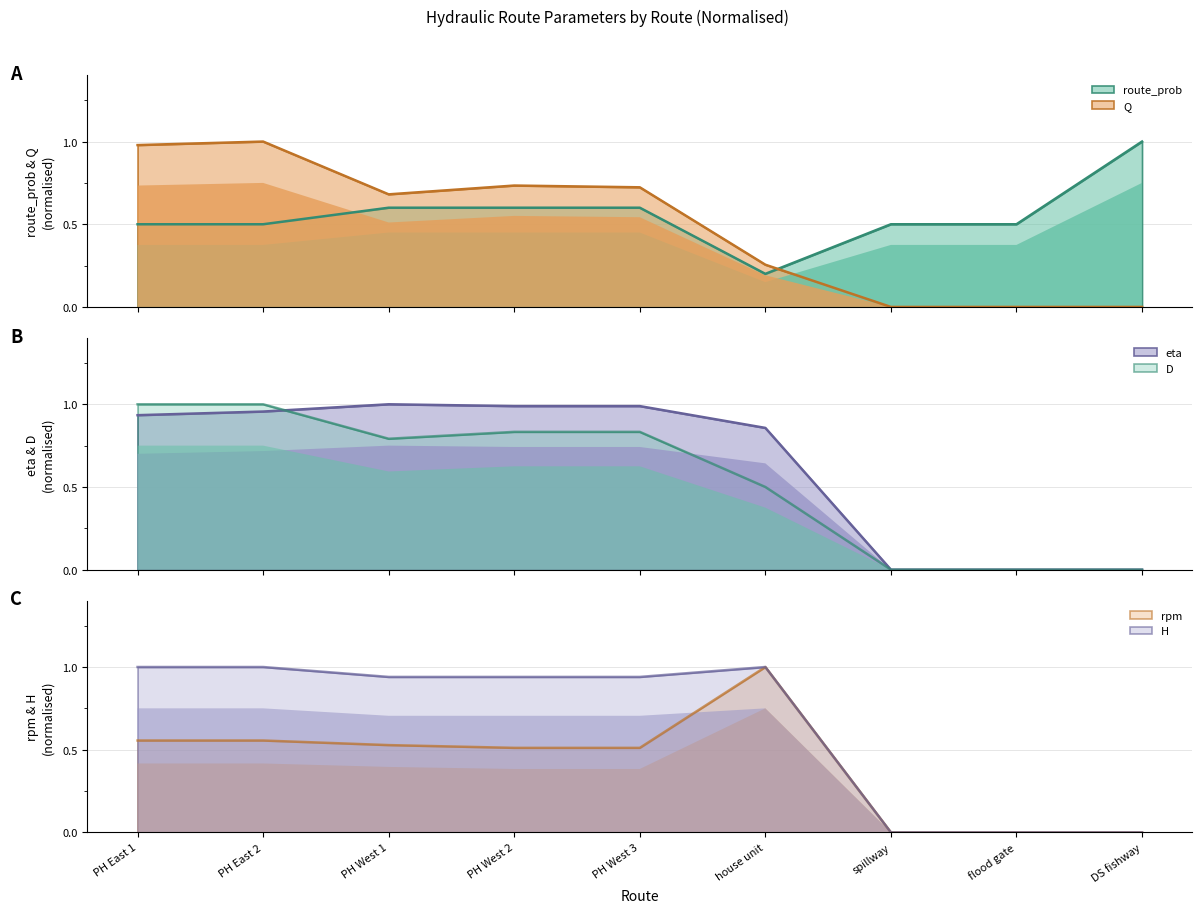

Which series has the largest range (max minus min)?

Q